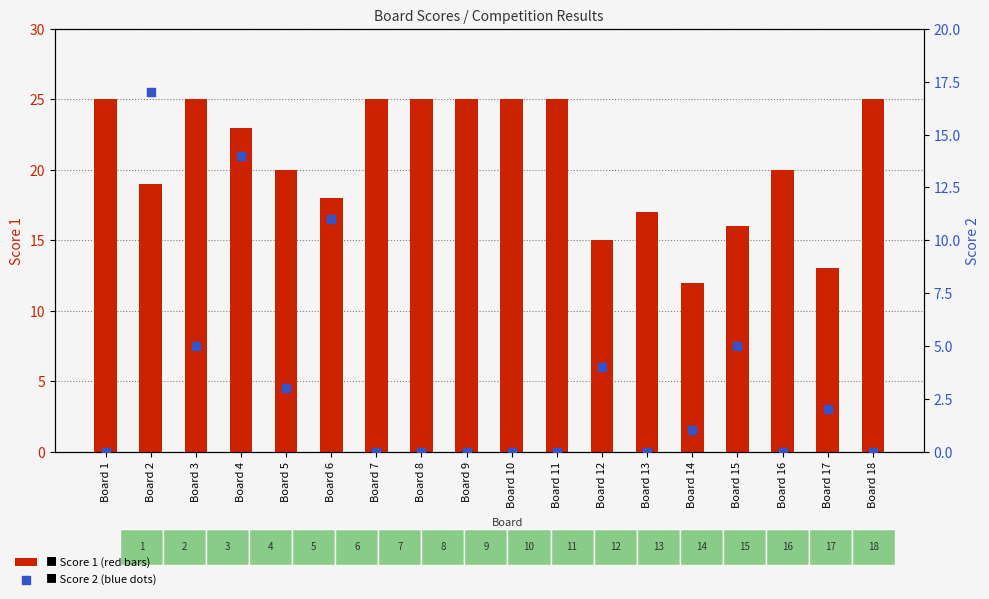

Is the value of Score 1 at Board 14 greater than the value of Score 2 at Board 3?

Yes